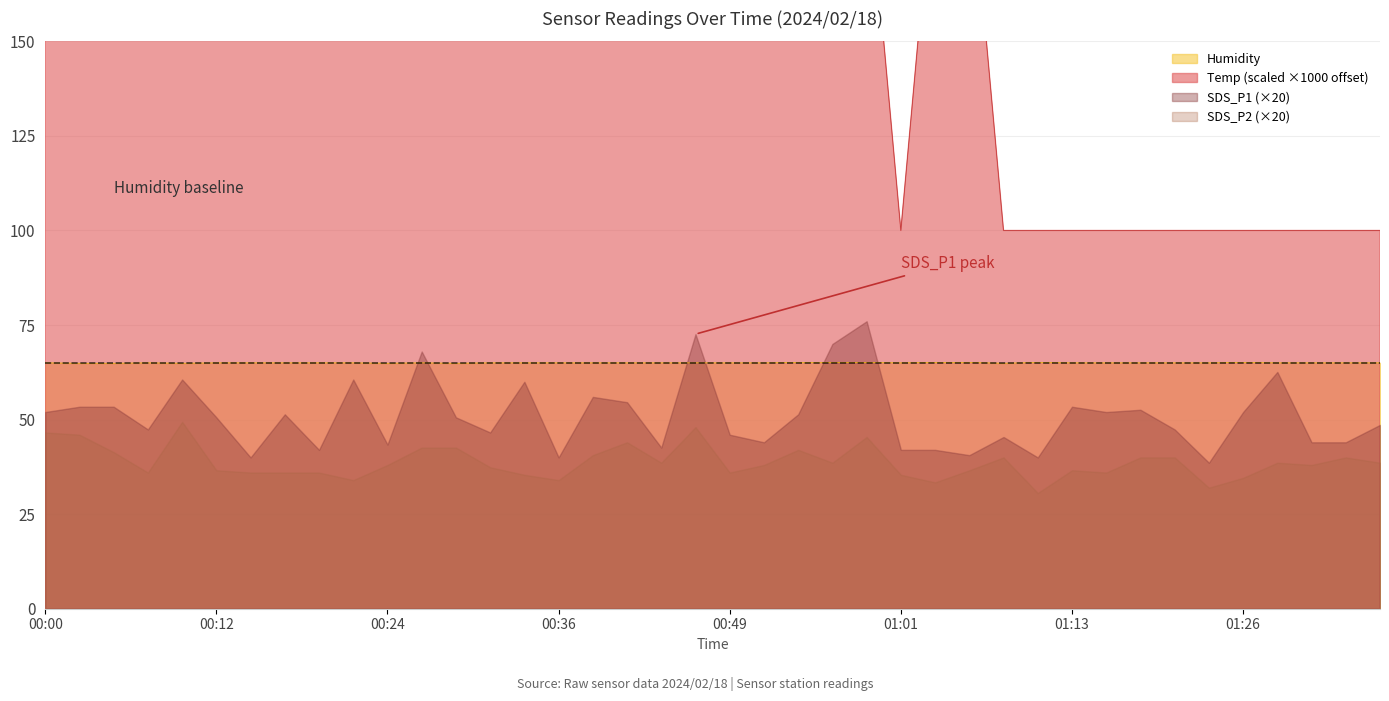

What is the average value of the Humidity series?

65.0